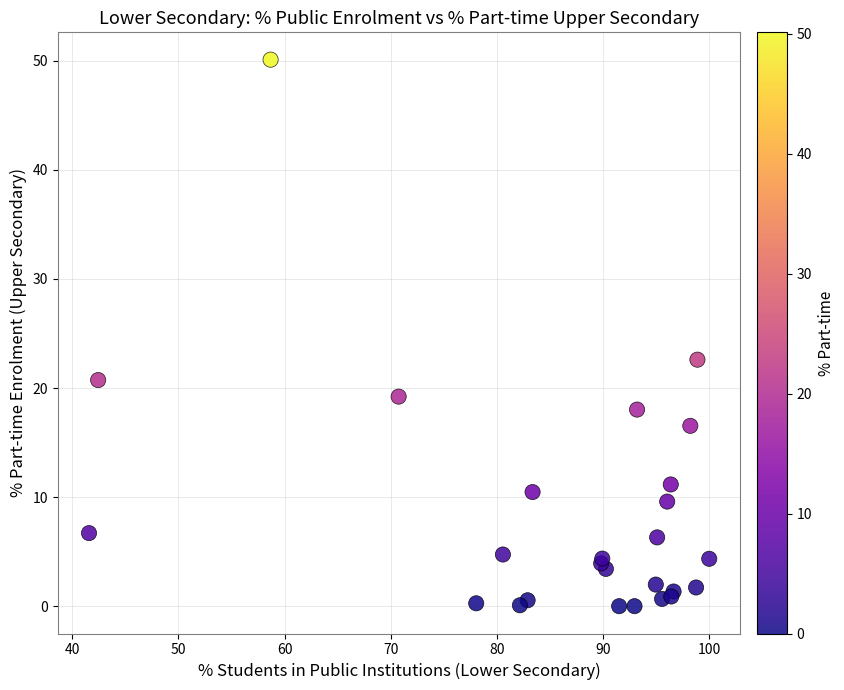

What Y value in the scatter plot is closest to 25?

22.6